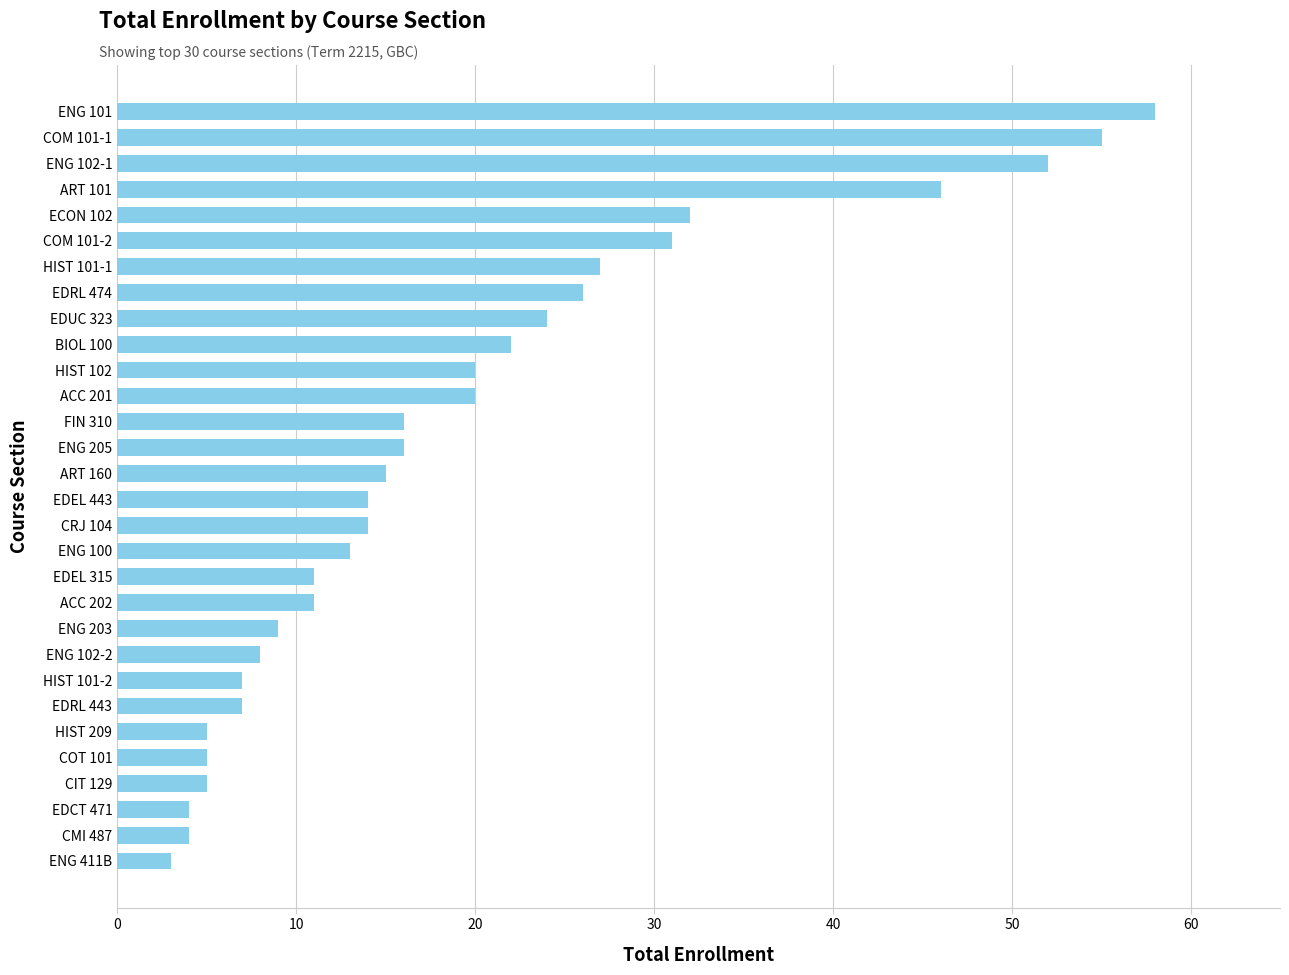

What is the change in value from ACC 202 to ART 160?

+4